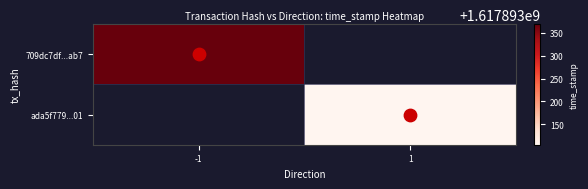

What is the sum of all 709dc7dfbe8b97794b48d2f79184d09ab080ab7 values?

1617893369